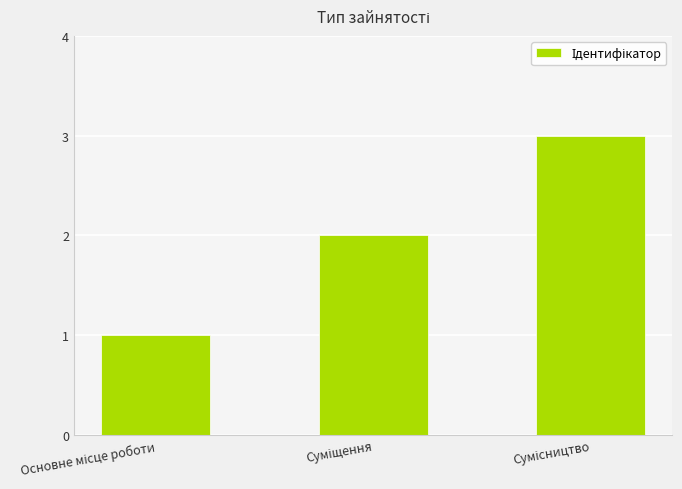

What is the maximum value shown in the chart?

3